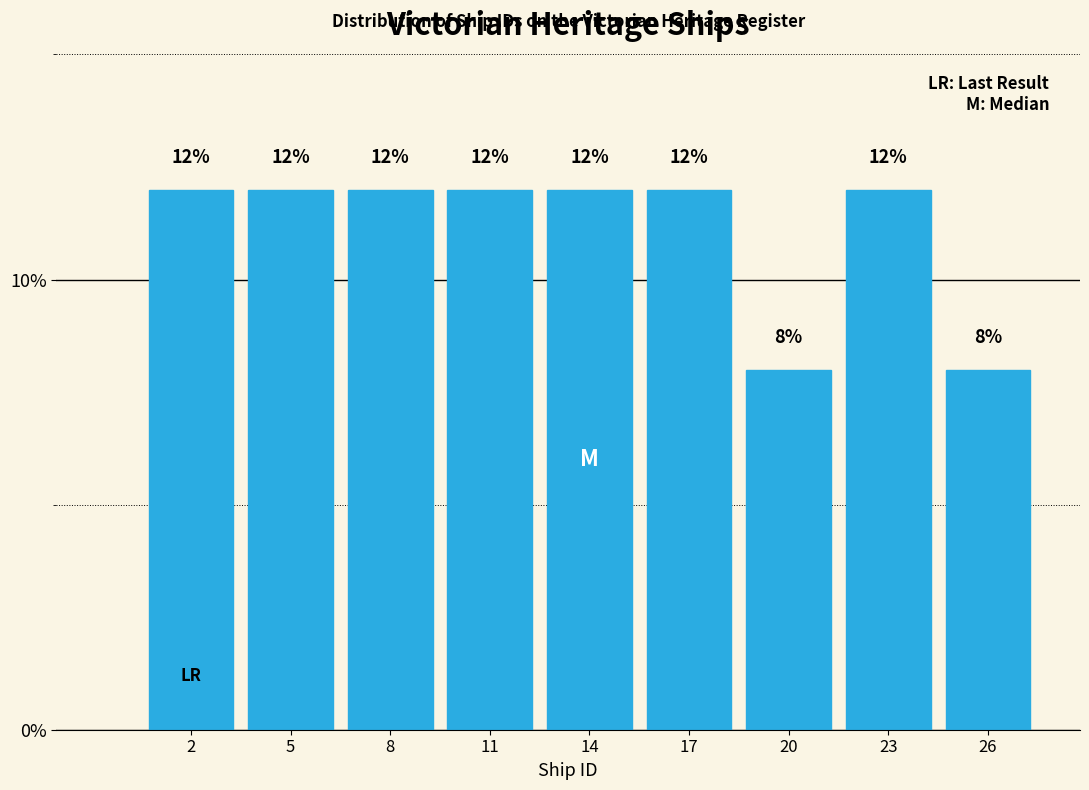

Are the bars horizontal?

No